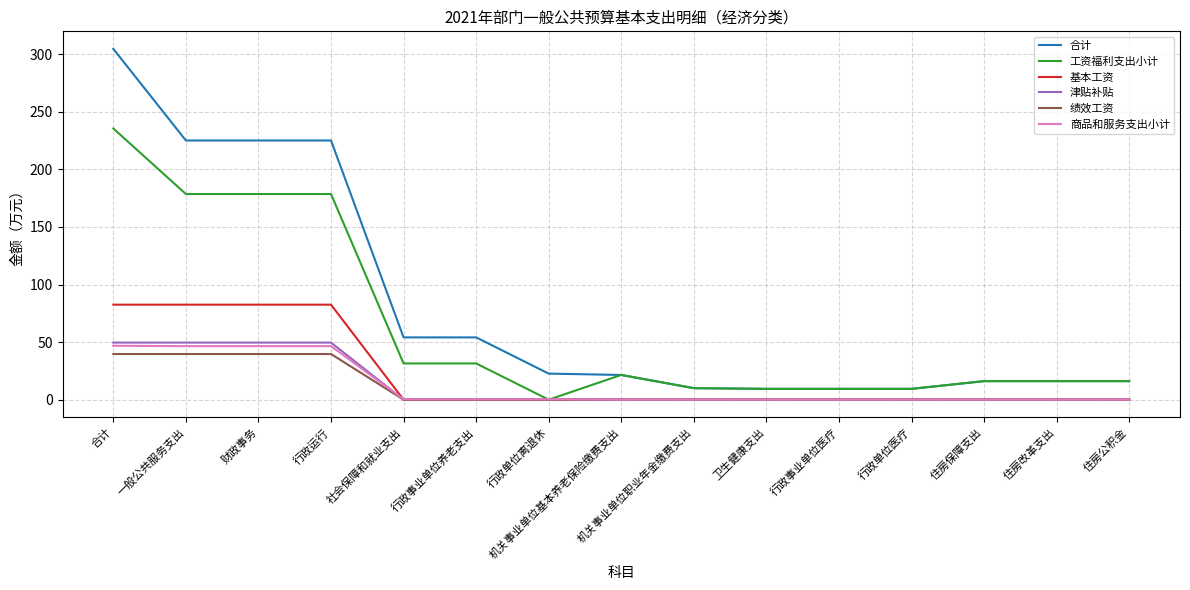

What is the difference between the maximum and minimum values in the 商品和服务支出小计 series?

46.8